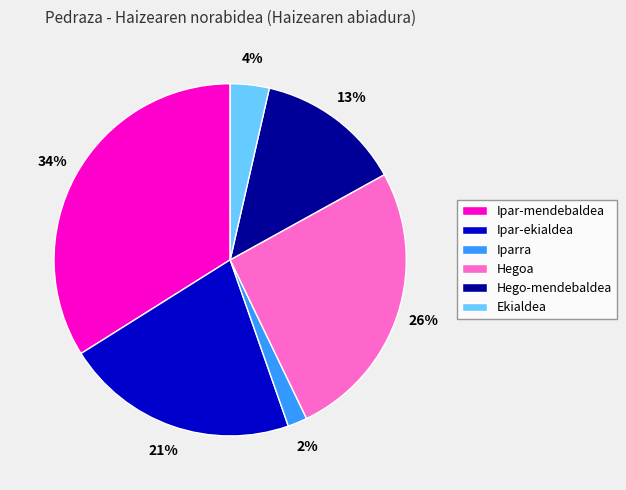

Approximately how many times larger is the value at Hegoa compared to Ipar-mendebaldea?

0.8